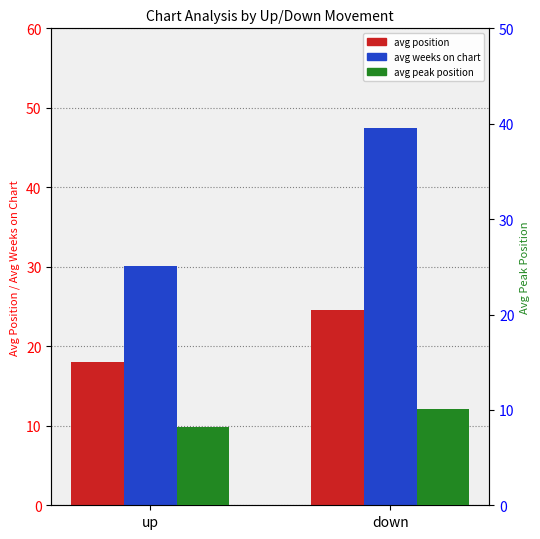

How many bars are there in total?

6